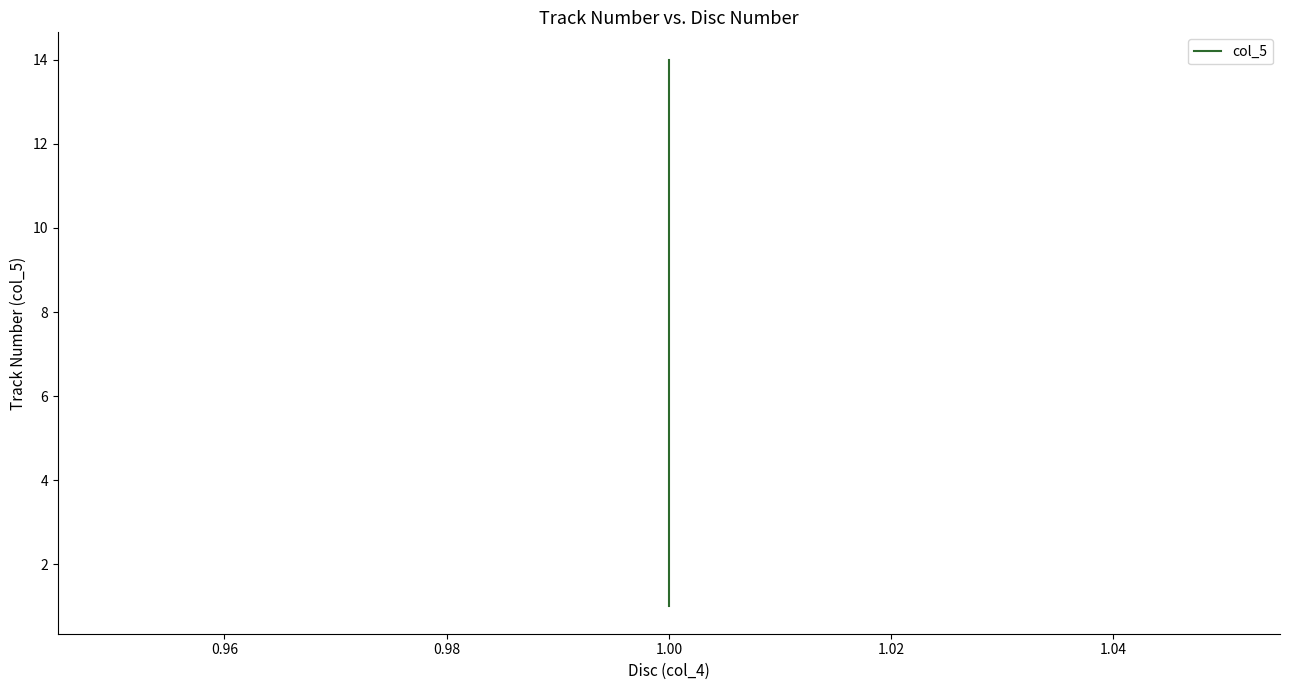

The value at 1.00 is 2. True or false?

False